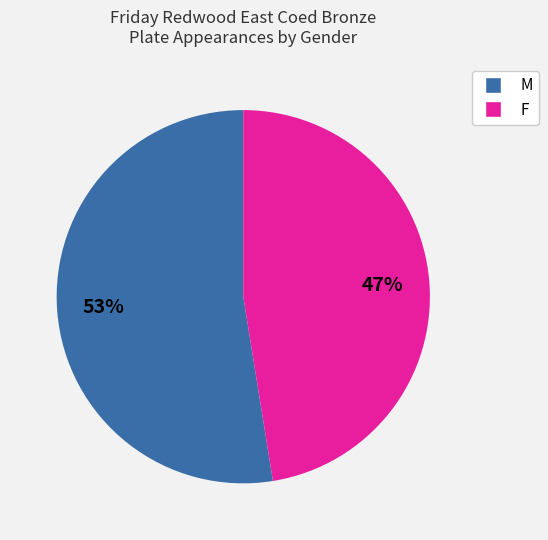

Is there any slice that represents more than half of the pie?

Yes